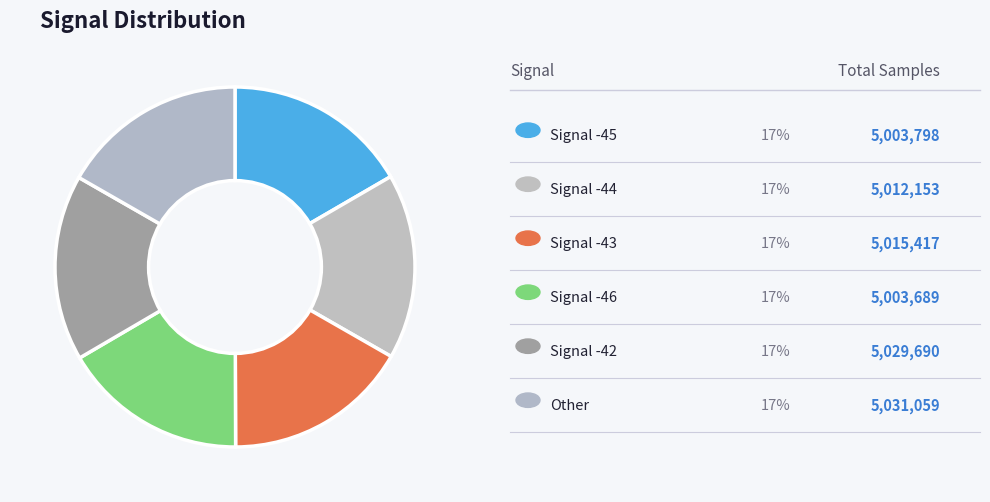

Count the number of slices in the pie.

6